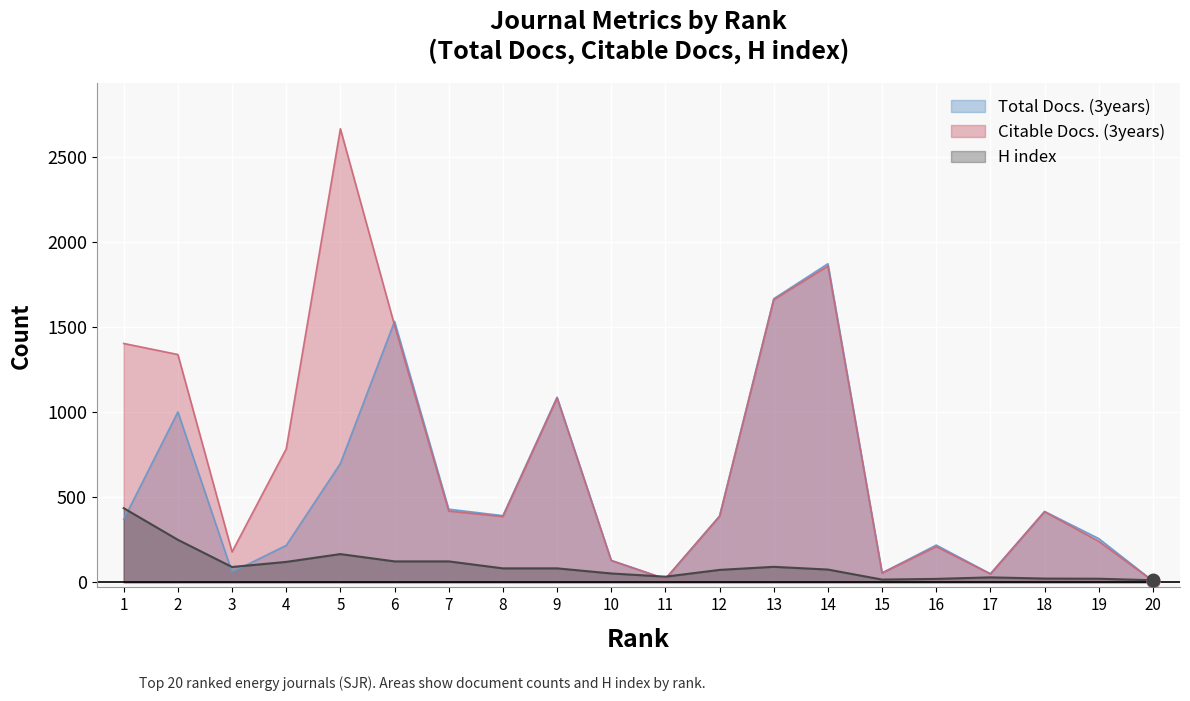

Does the chart display data point markers on the line(s)?

No